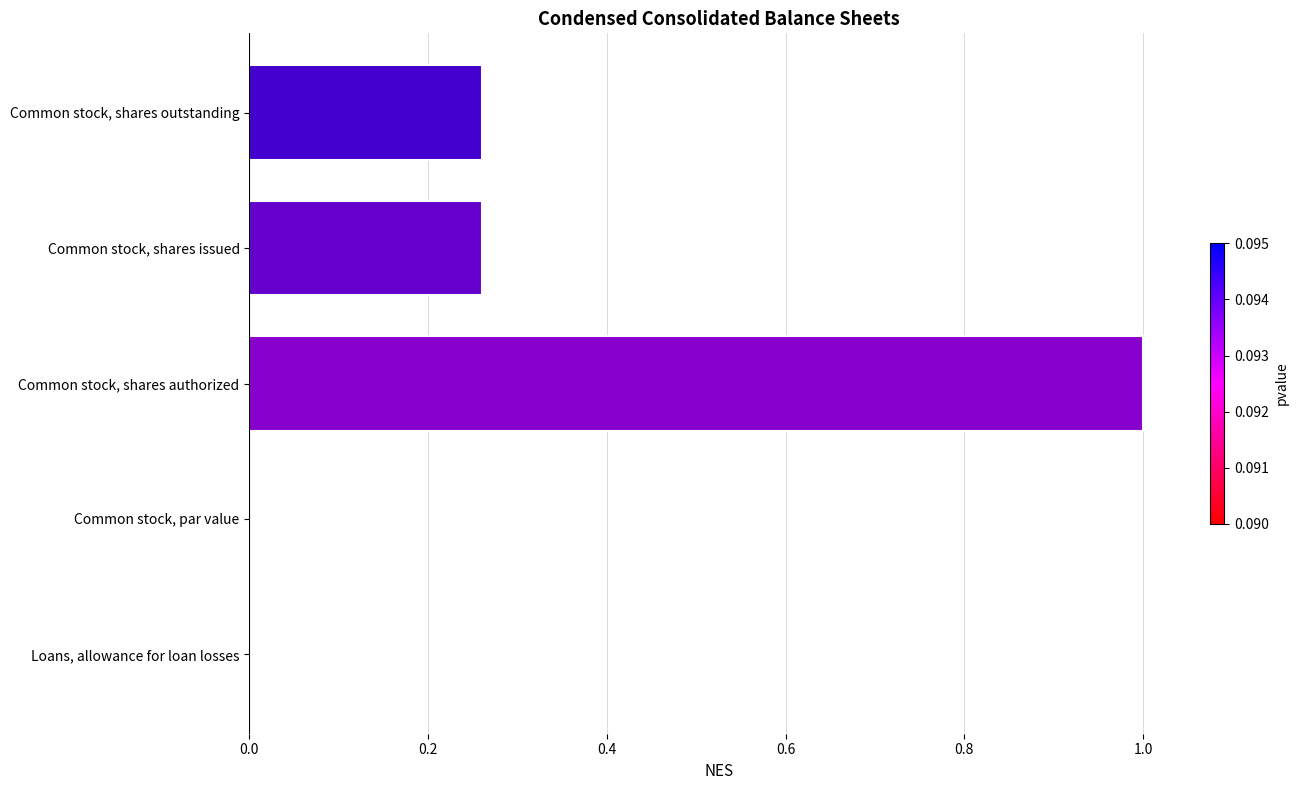

How many categories are shown in the chart?

5